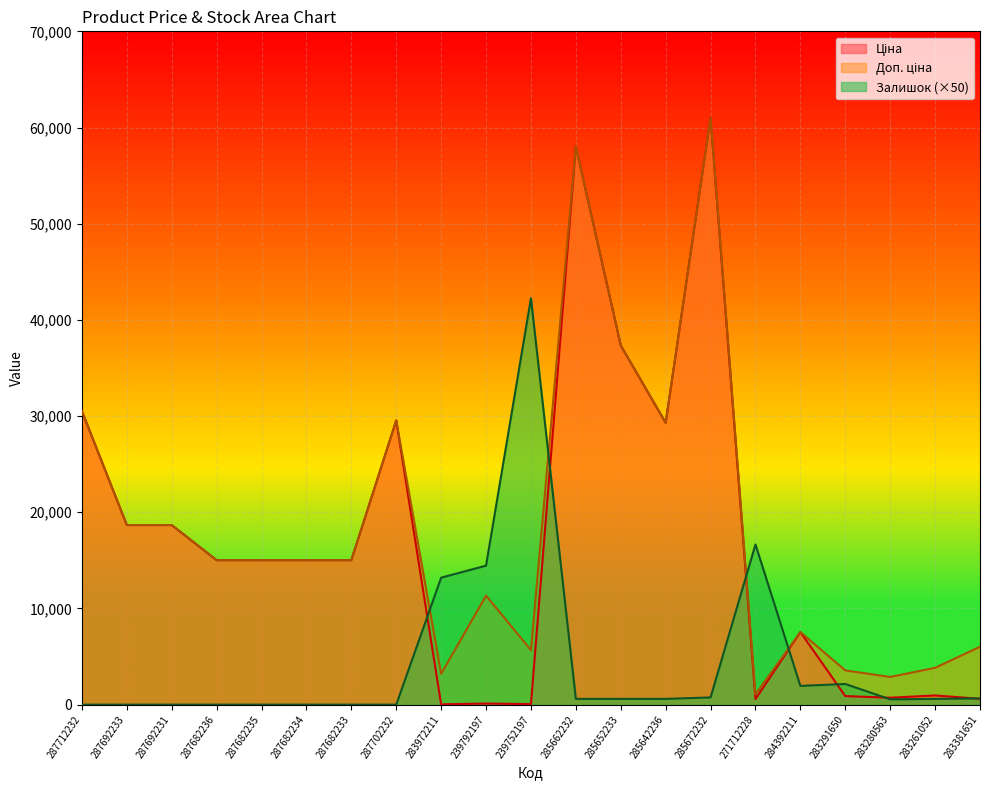

What are all the series names shown in the legend?

Ціна, Доп. ціна, Залишок